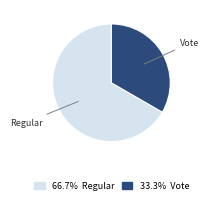

The Vote slice represents 33% of the pie. True or false?

True